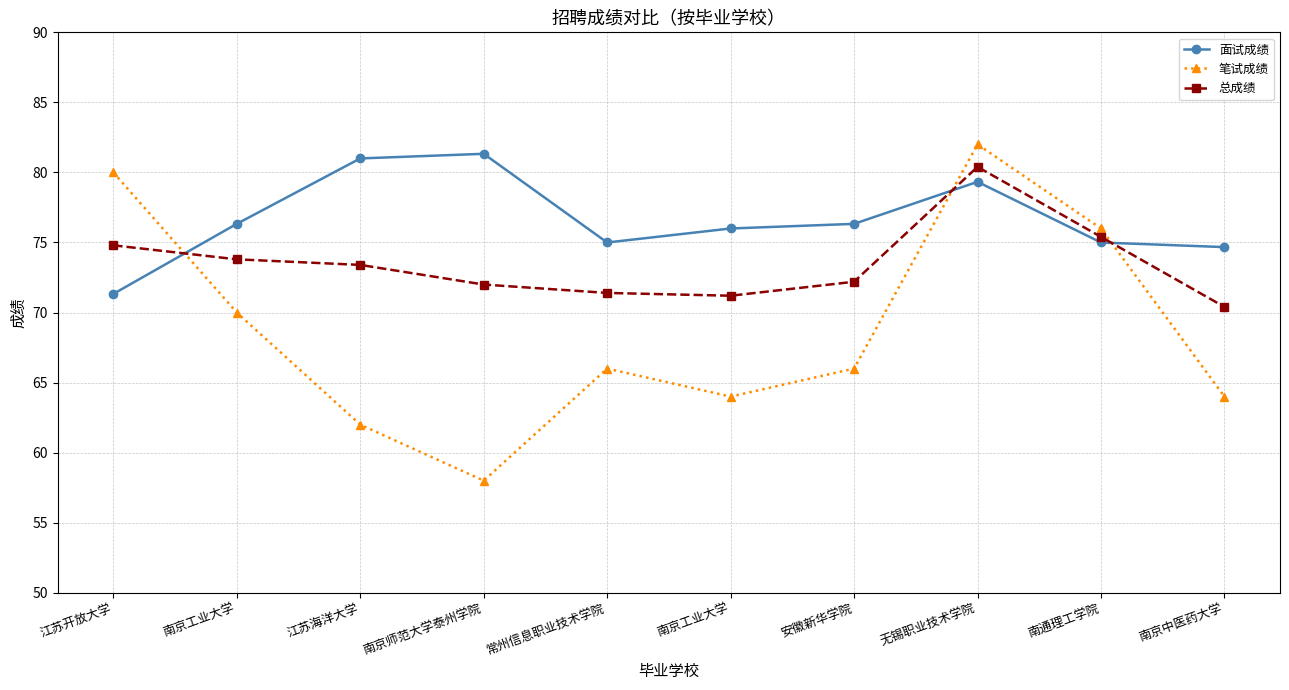

Between which two adjacent categories do 面试成绩 and 笔试成绩 first intersect?

江苏开放大学 and 南京工业大学